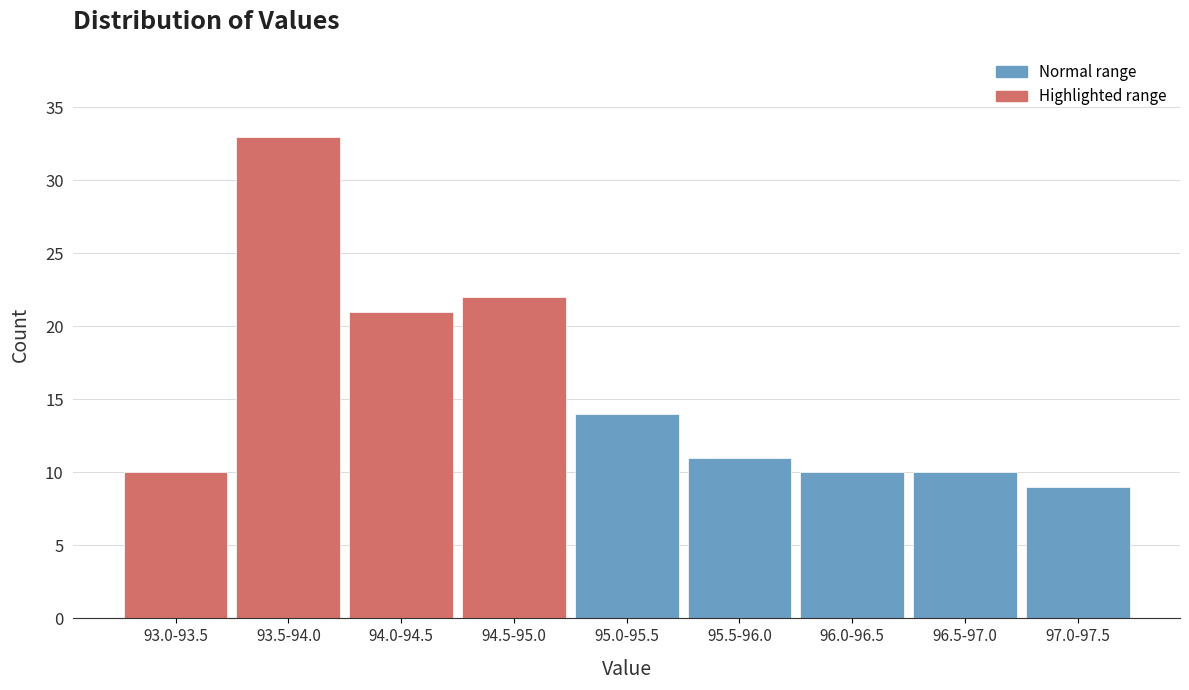

Reading right to left, list all the values displayed in this chart.

9	10	10	11	14	22	21	33	10